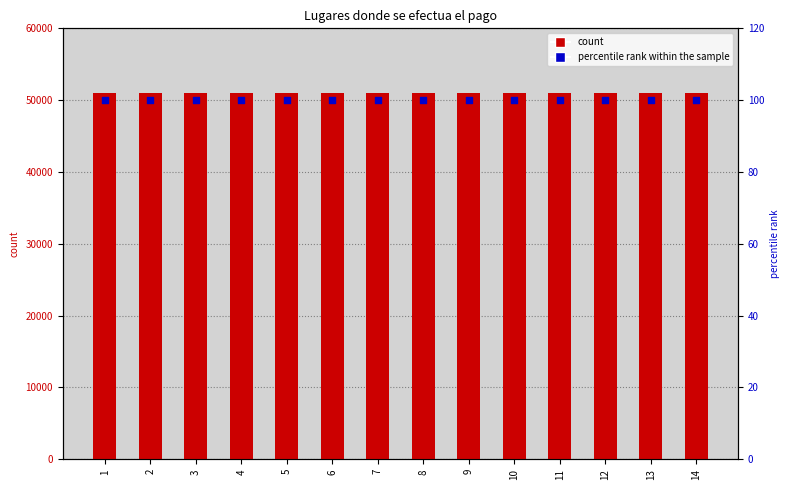

What are all the series names shown in the legend?

count, percentile rank within the sample